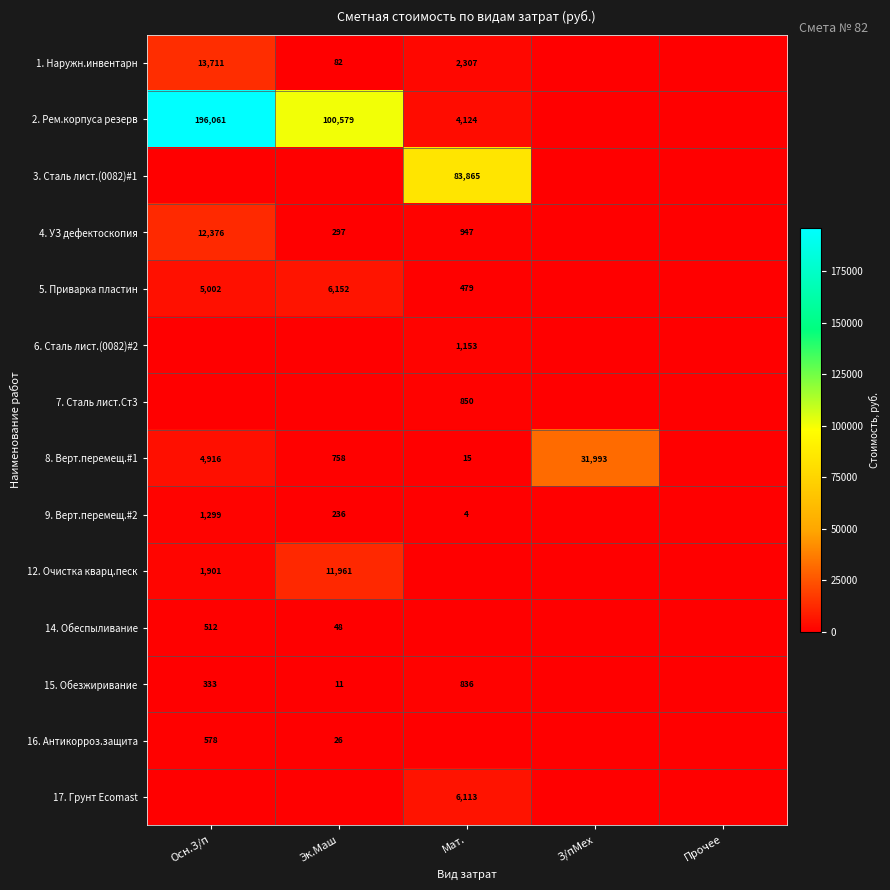

How many data points does each series have?

5